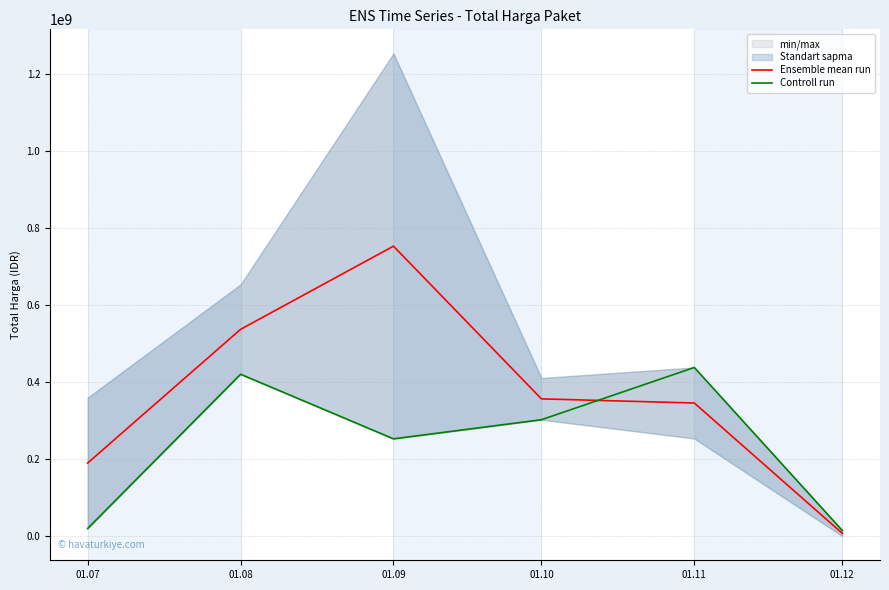

Which has a higher value, 01.08 or 01.07?

01.08